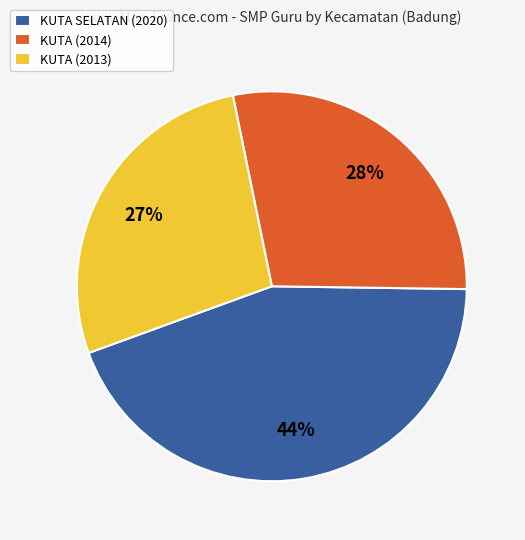

To the nearest percent, what is the combined percentage of KUTA (2013) and KUTA (2014)?

56%